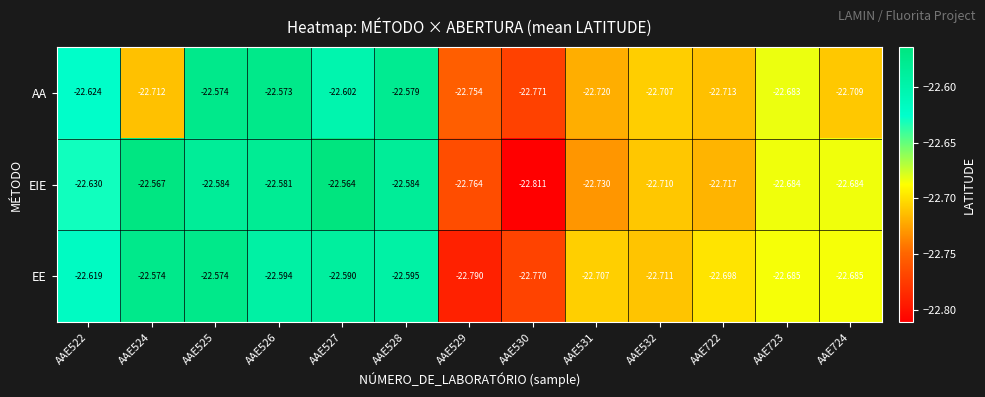

Which series has the largest total across all categories?

EE